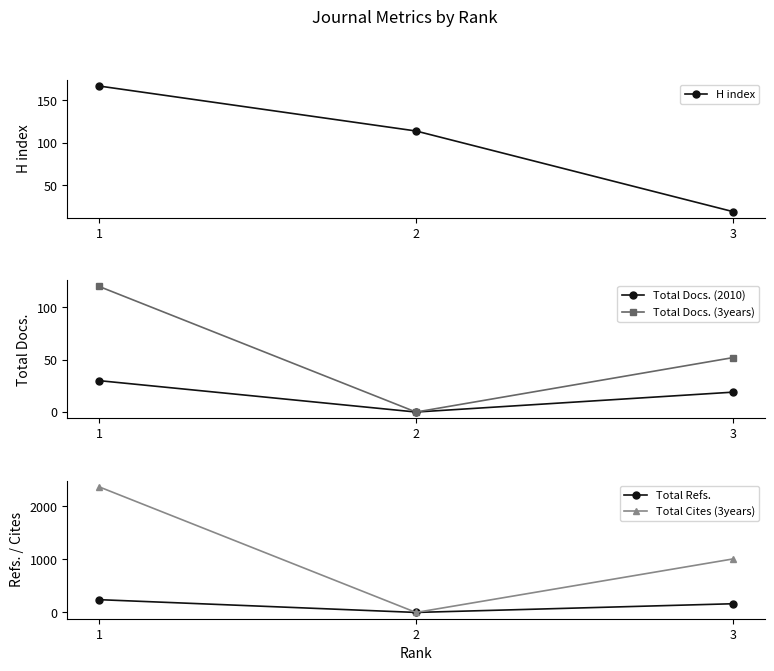

Which series has the largest total across all categories?

Total Cites (3years)